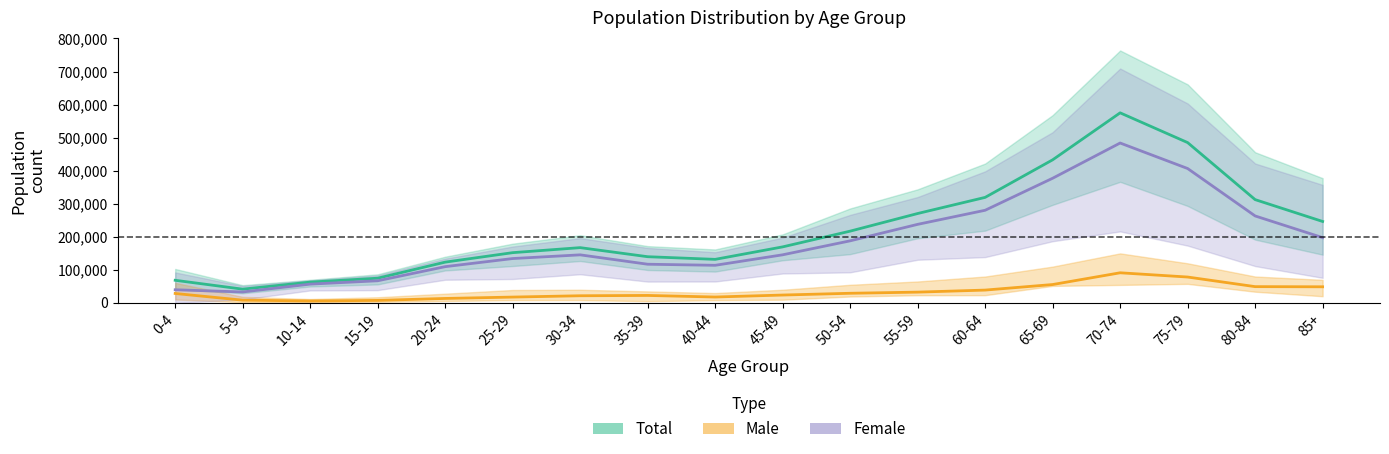

True or false: Total and Female cross at least once.

False